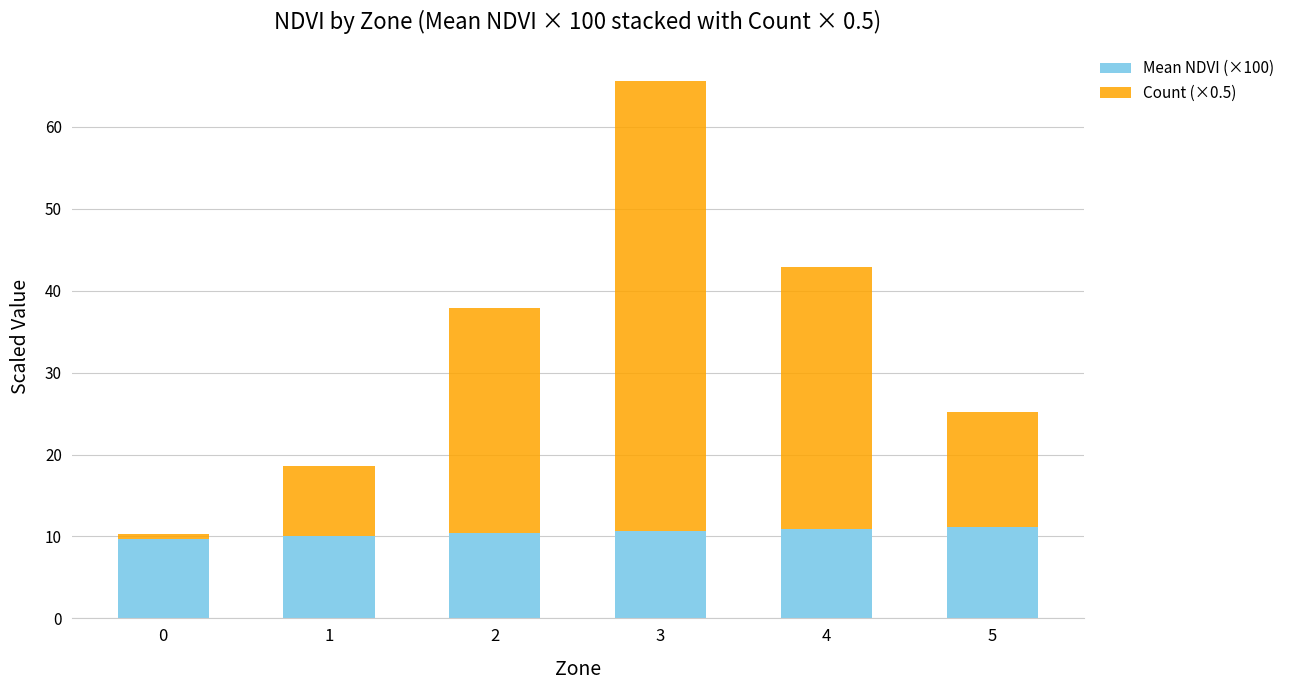

Is it true that Mean NDVI (×100) equals 3.3 at 2?

False